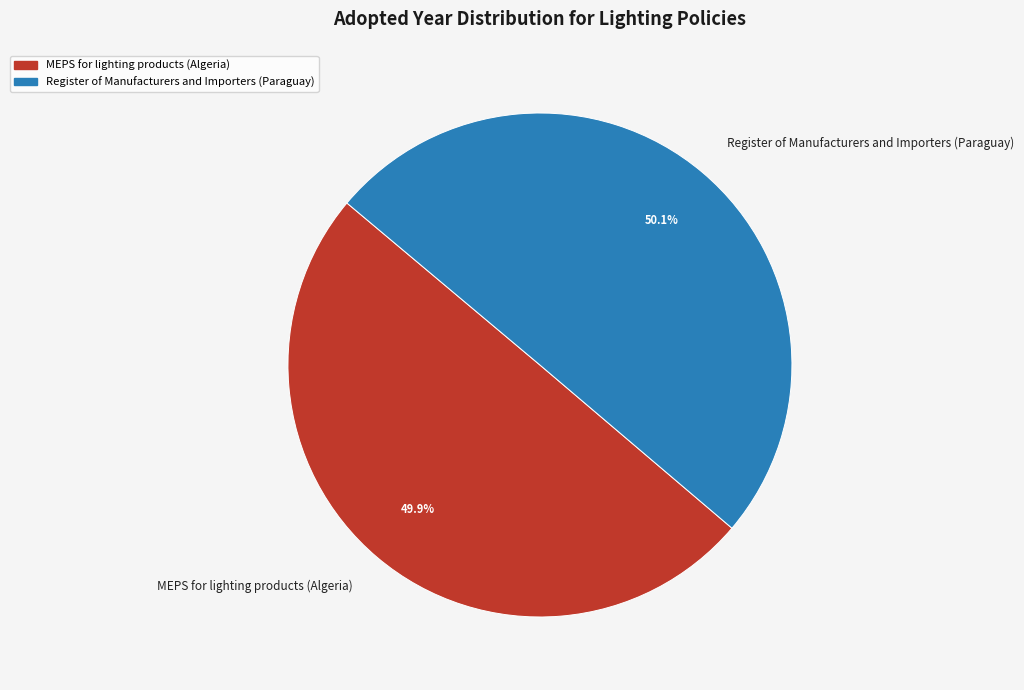

Do Register of Manufacturers and Importers (Paraguay) and MEPS for lighting products (Algeria) together represent more than half of the pie?

Yes